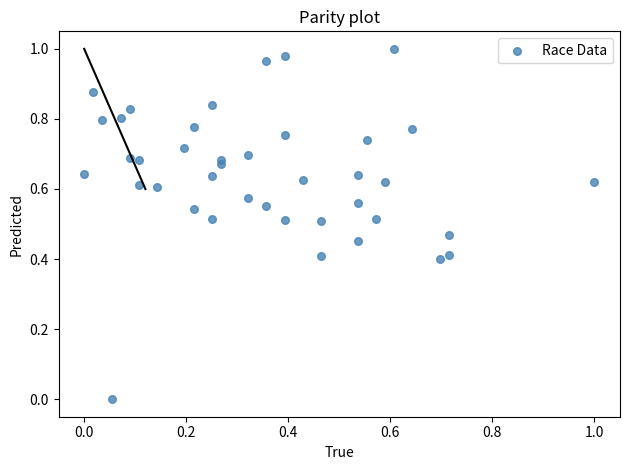

Count the number of points in this scatter plot.

40